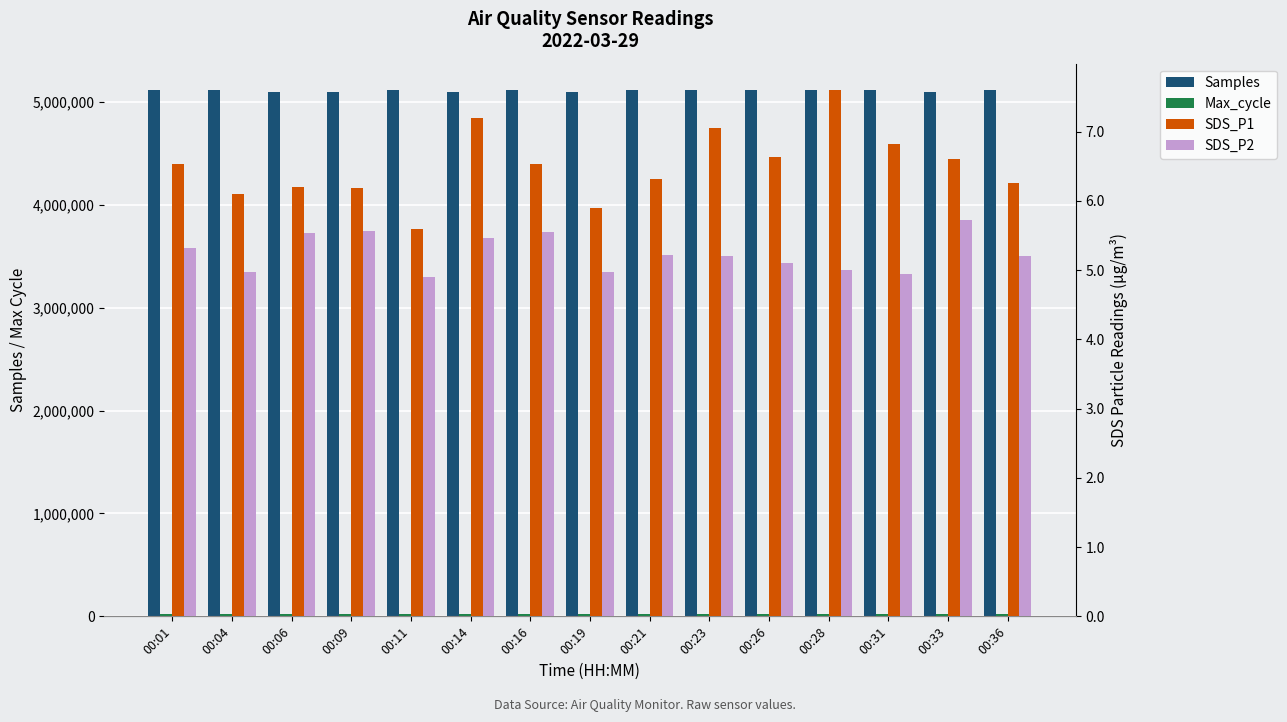

What is the spread (max minus min) of values at 00:01?

5113787.7